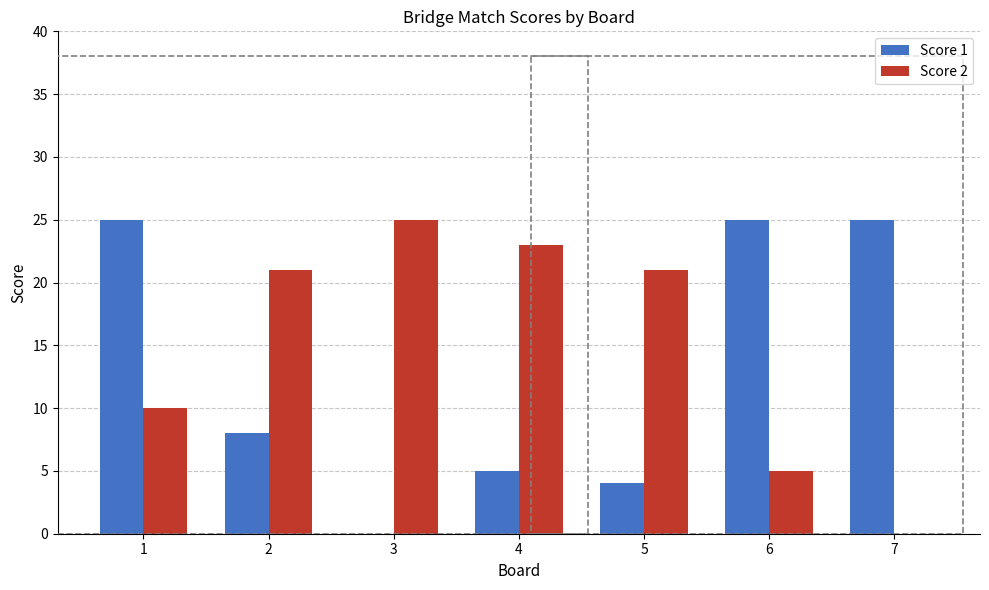

What is the total value across all series at 2?

29